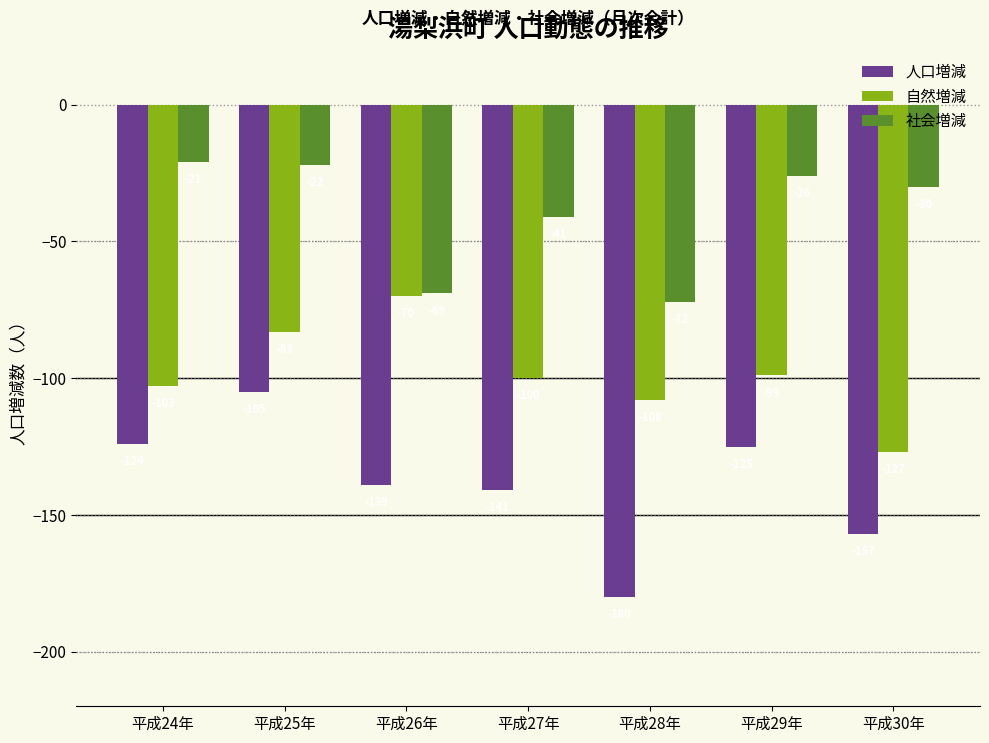

Reading left to right, transcribe all the data shown in this chart.

人口増減: 平成24年=-124	平成25年=-105	平成26年=-139	平成27年=-141	平成28年=-180	平成29年=-125	平成30年=-157
自然増減: 平成24年=-103	平成25年=-83	平成26年=-70	平成27年=-100	平成28年=-108	平成29年=-99	平成30年=-127
社会増減: 平成24年=-21	平成25年=-22	平成26年=-69	平成27年=-41	平成28年=-72	平成29年=-26	平成30年=-30